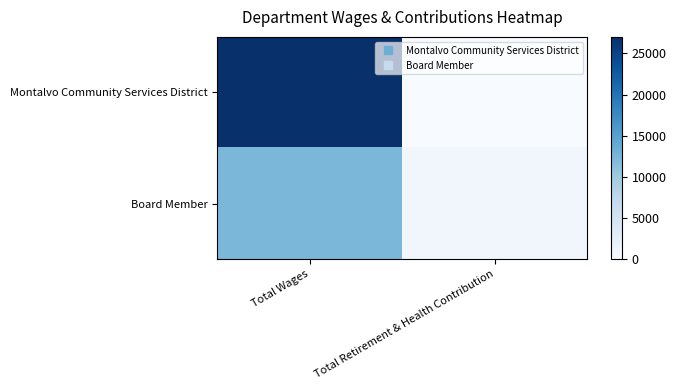

What is the total value across all series at Total Wages?

39400